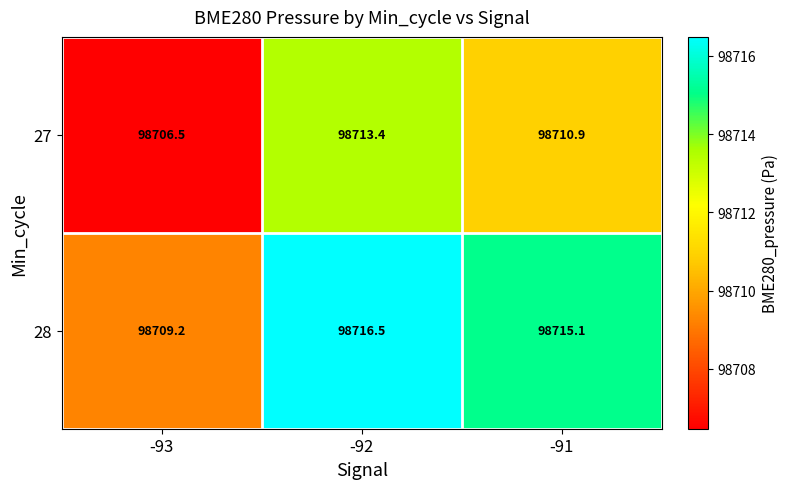

Rank the series by their average value, from highest to lowest.

28, 27